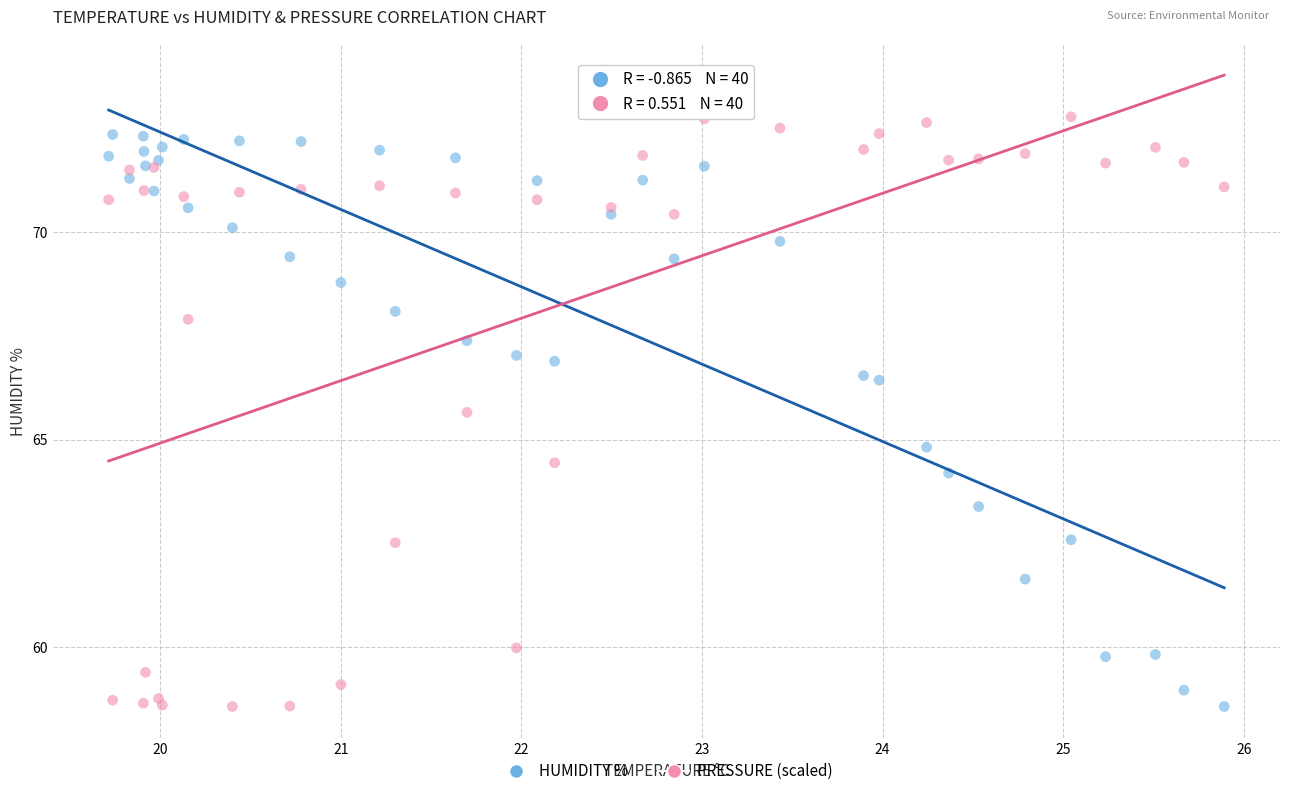

Across all series, what Y value is closest to 65?

64.8